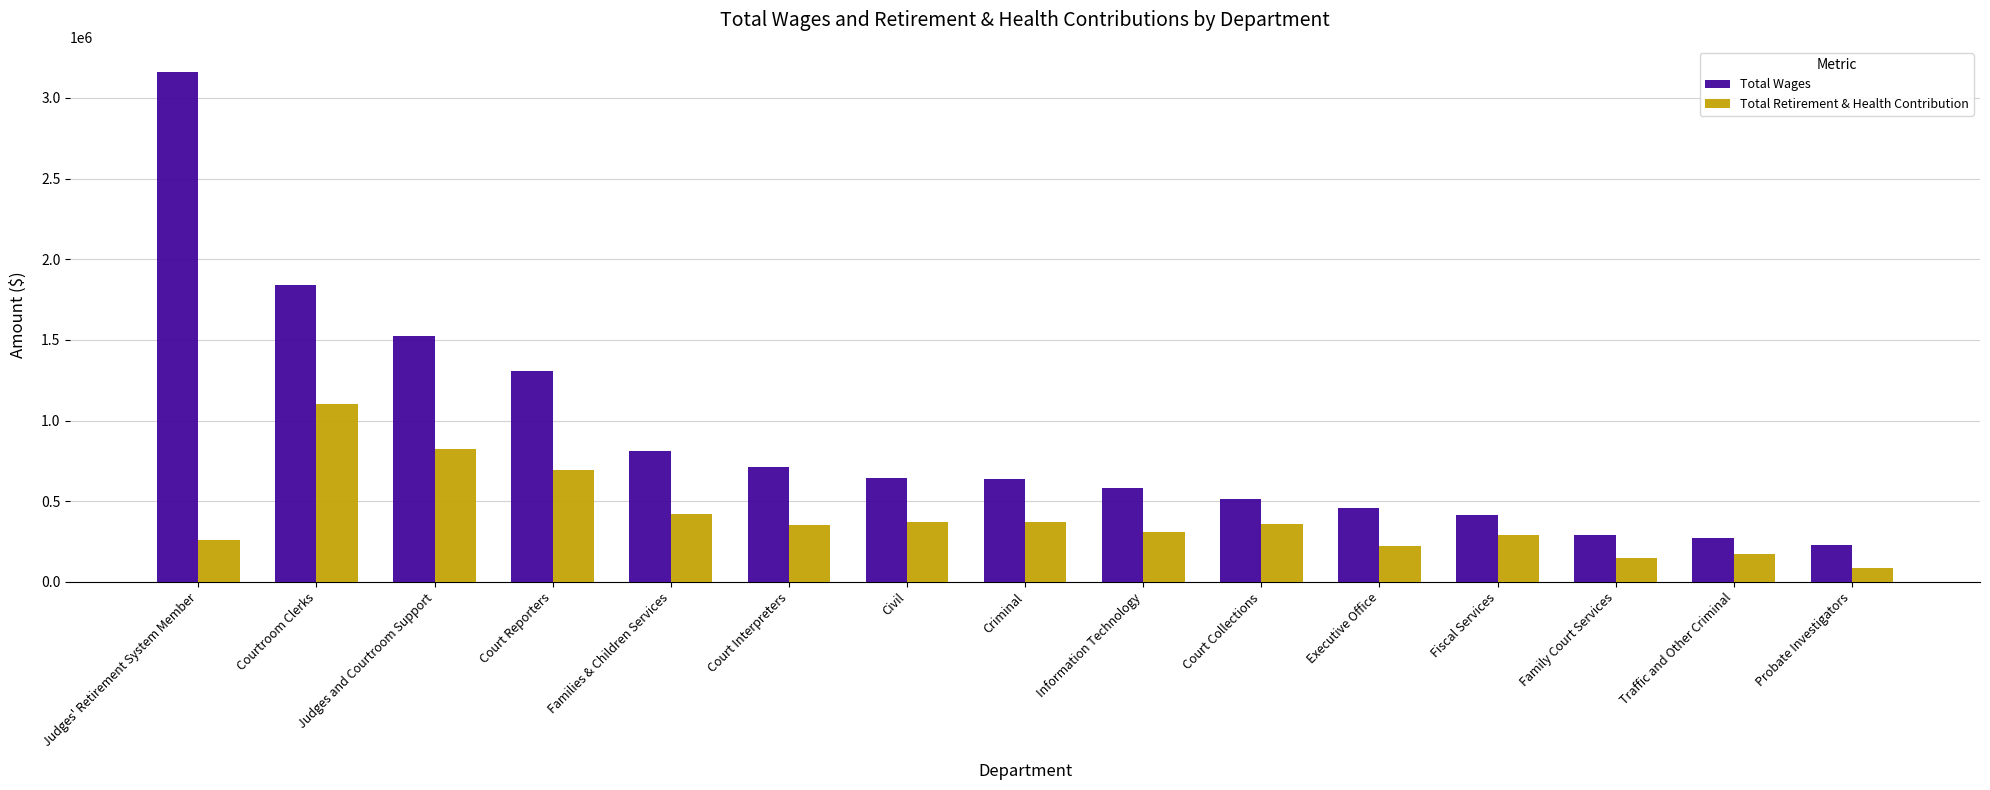

What is the difference between the maximum and minimum values in the Total Wages series?

2928625.9